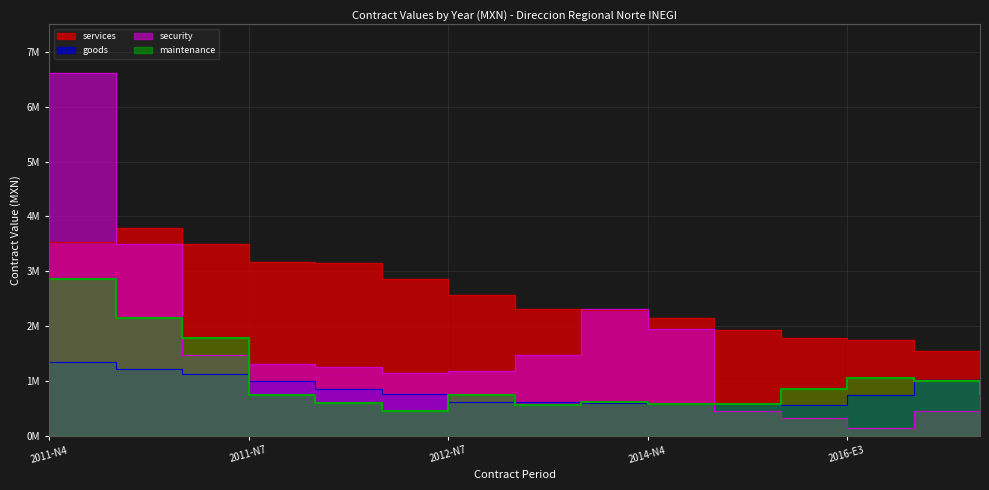

Is the value of services at 2012-N6 greater than the value of goods at 2016-E5?

Yes